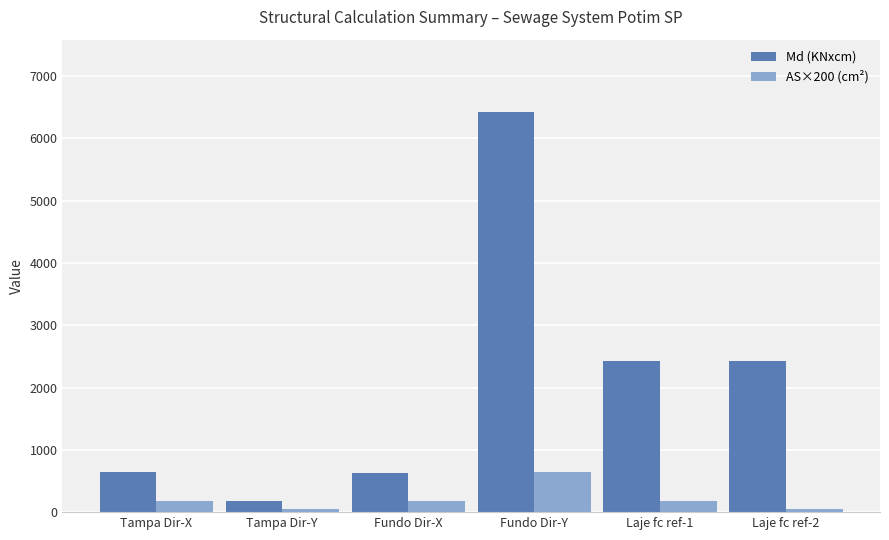

At how many categories does at least one series exceed 382?

5